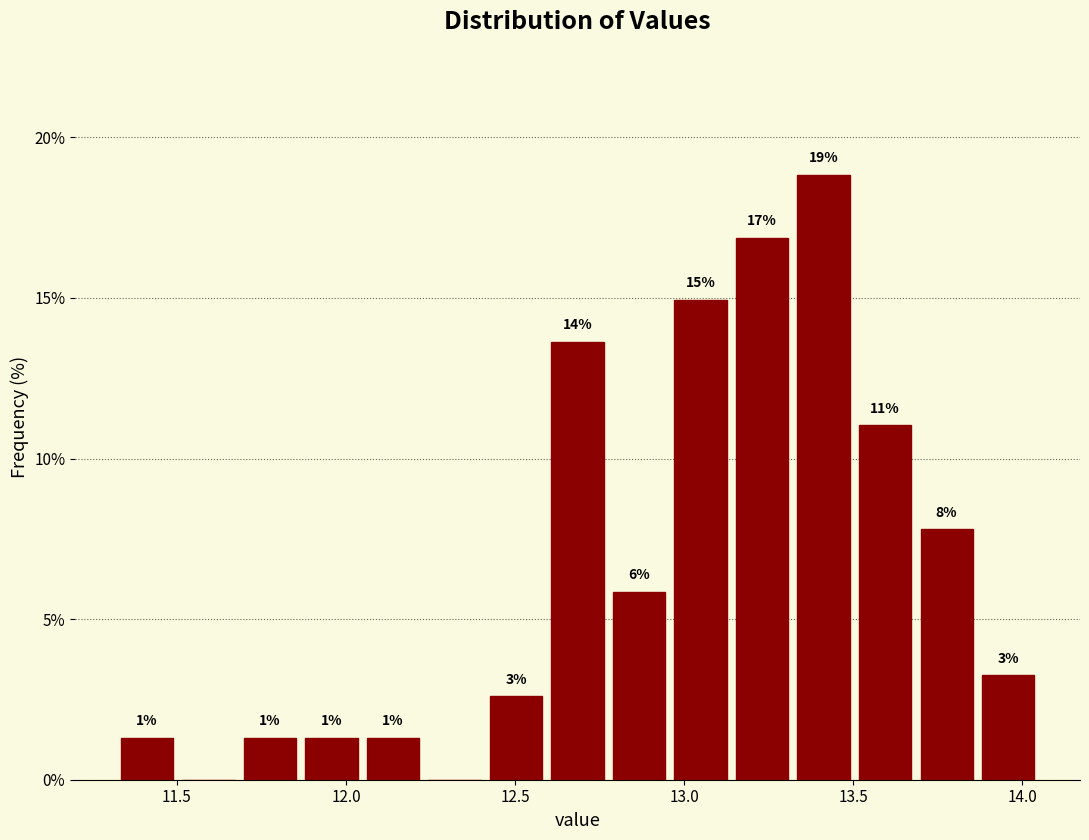

Read against the x-axis, roughly where is the centre of the tallest bar?

13.40